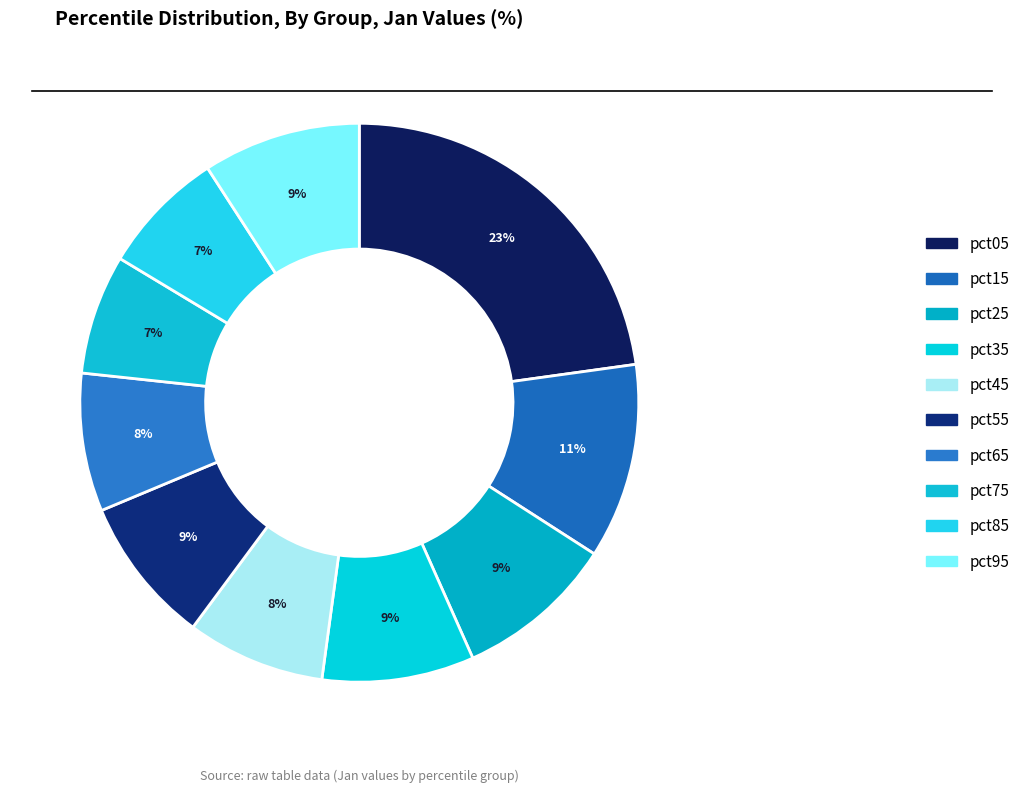

To the nearest percent, what portion does pct75 represent?

7%